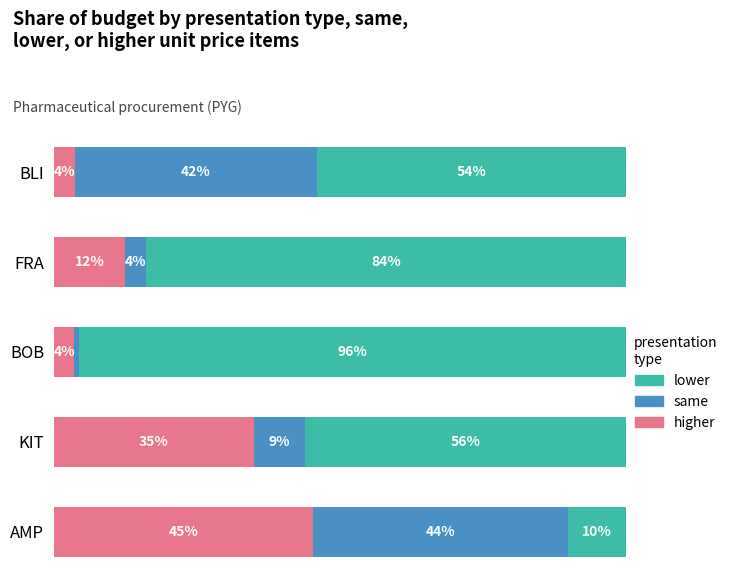

At which label is higher closest to 24?

KIT